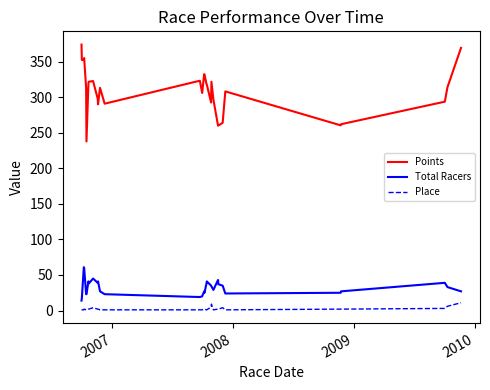

True or false: Place and Points intersect in this chart.

False